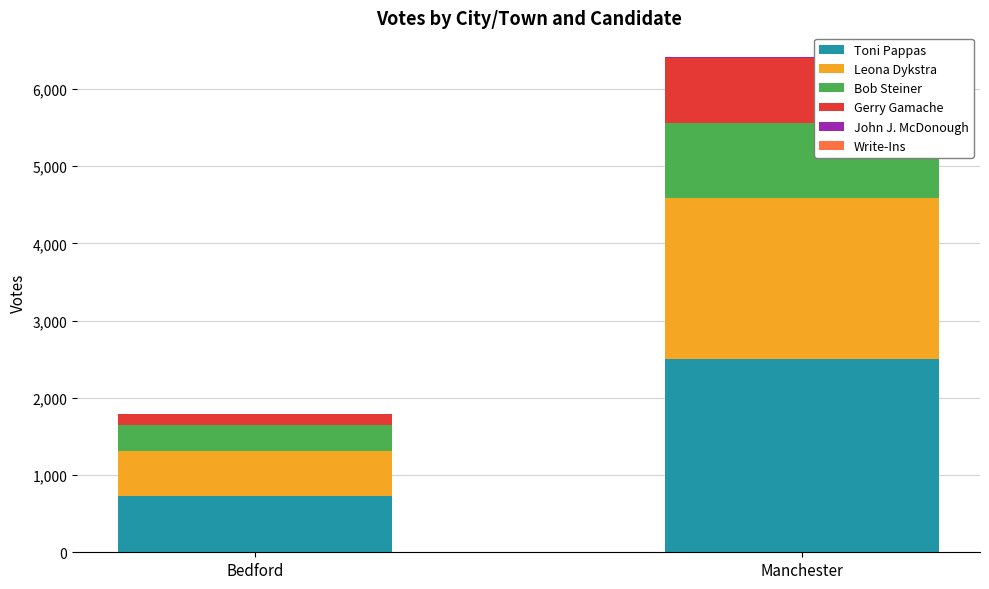

At which label does Toni Pappas reach its peak?

Manchester